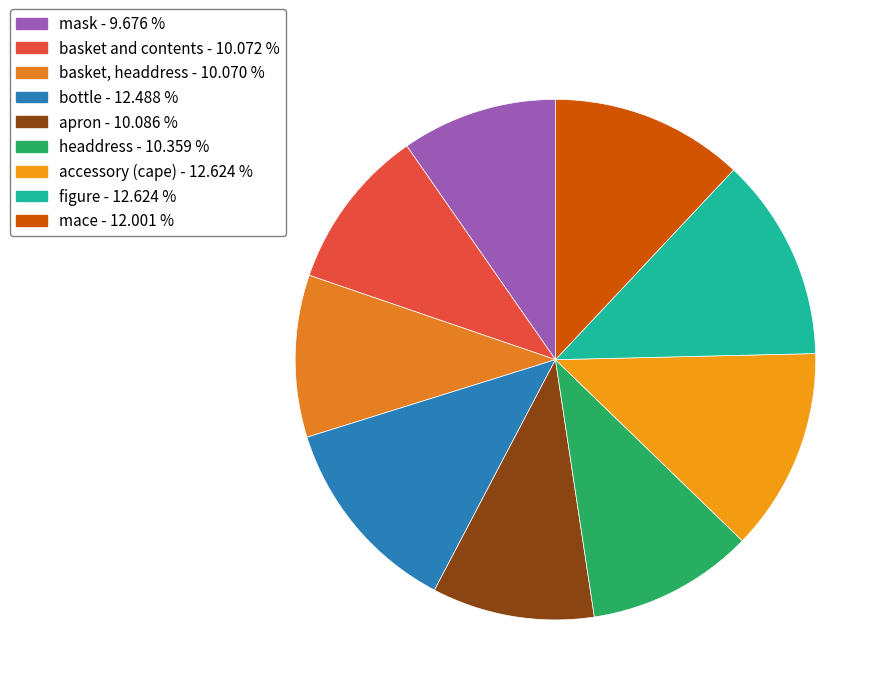

Is there a majority slice in this chart?

No